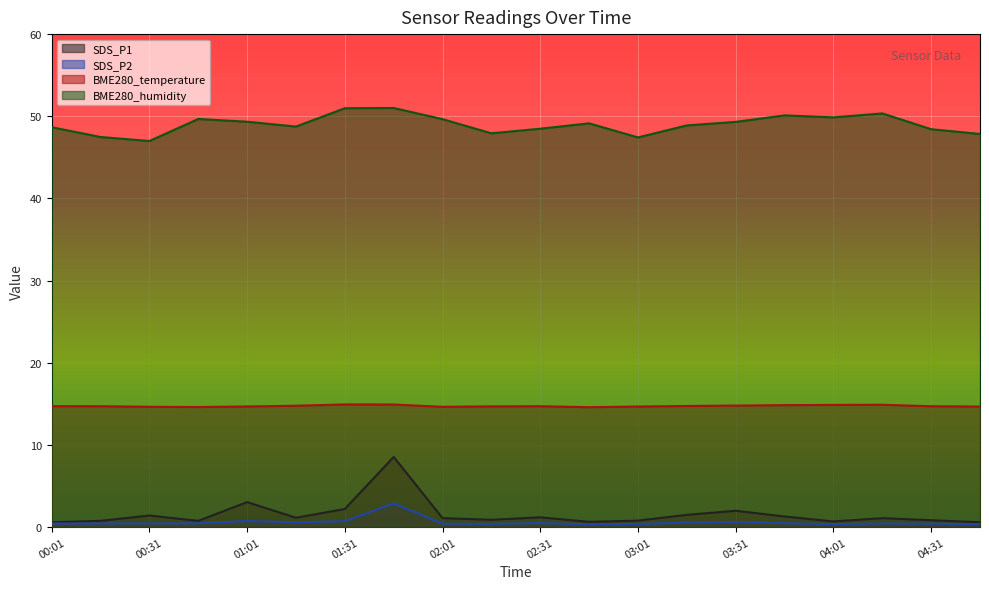

True or false: BME280_humidity and SDS_P1 cross at least once.

False